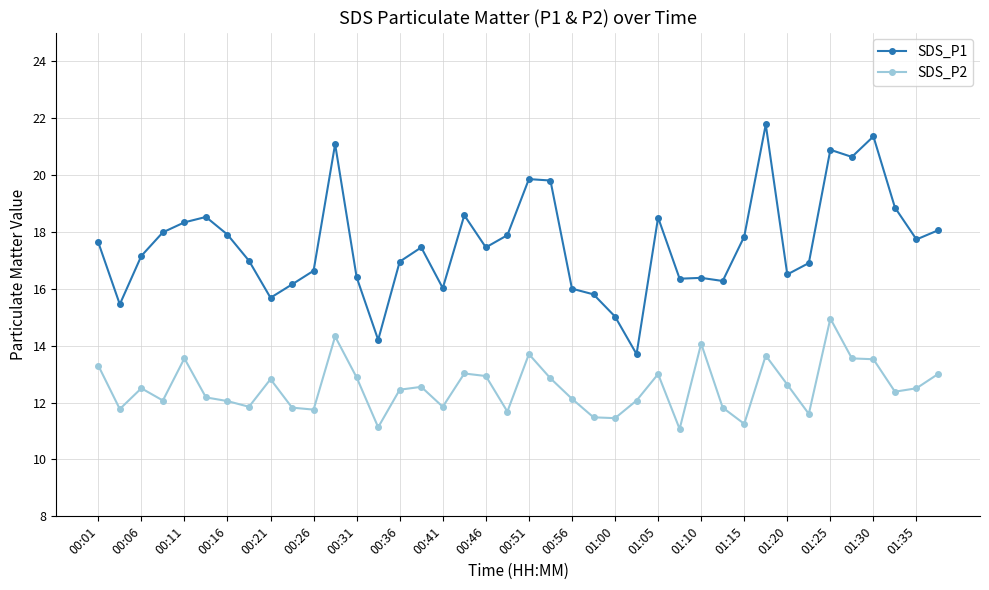

What is the maximum value shown in the chart?

21.8